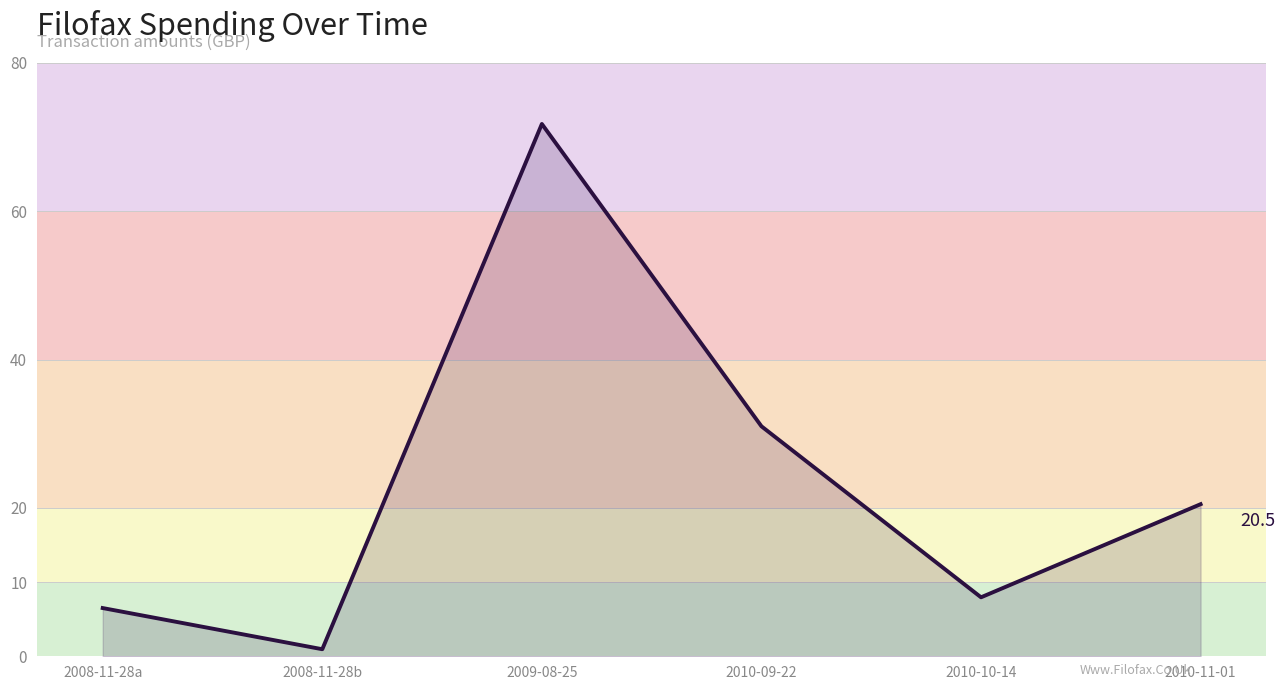

What is the change in value from 2008-11-28a to 2010-09-22?

+24.5